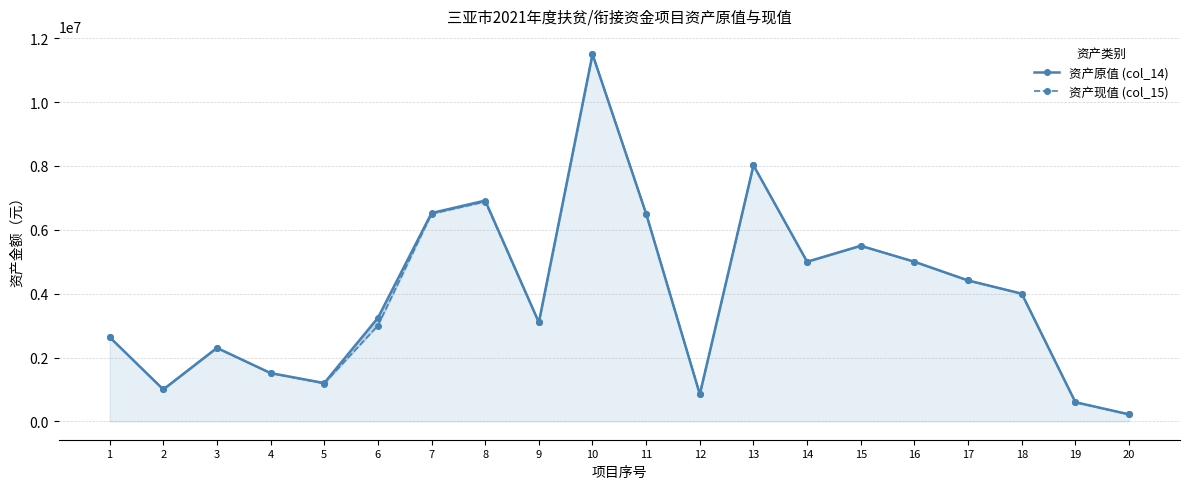

What is the minimum value shown in the chart?

220000.0